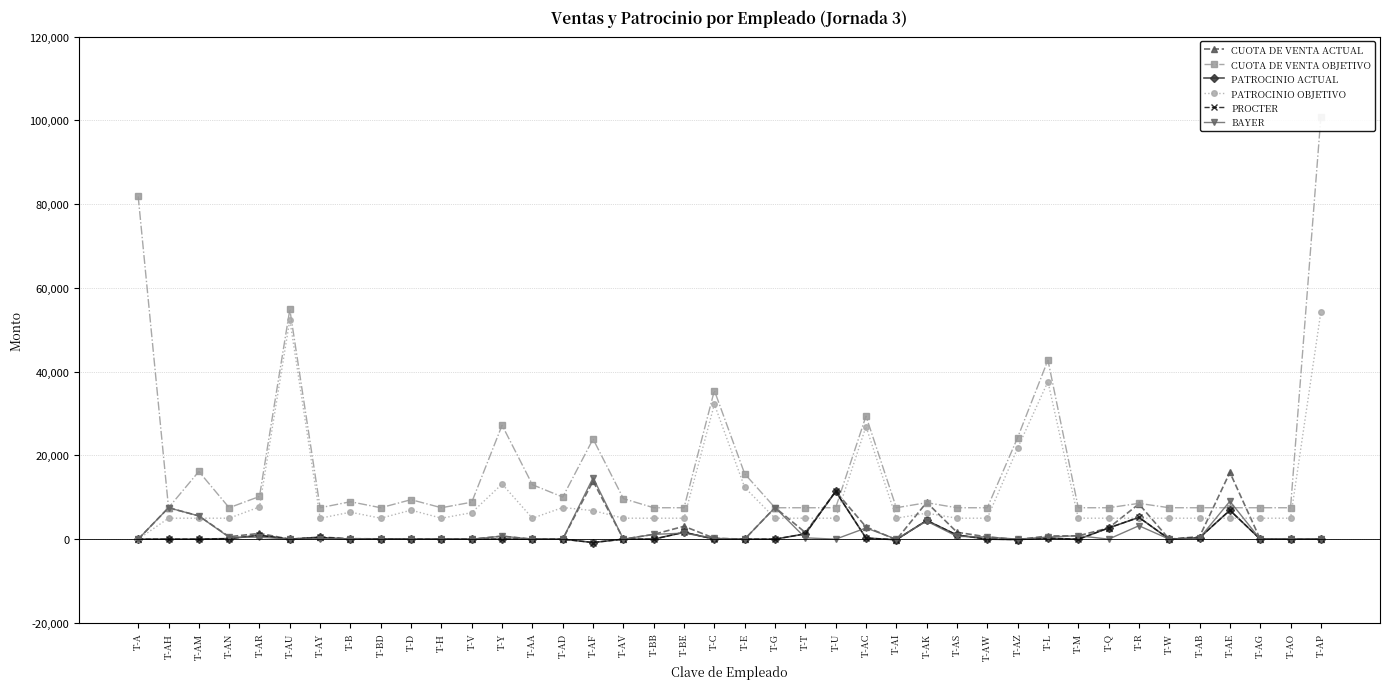

Between T-AM and T-AO, which is larger?

T-AM